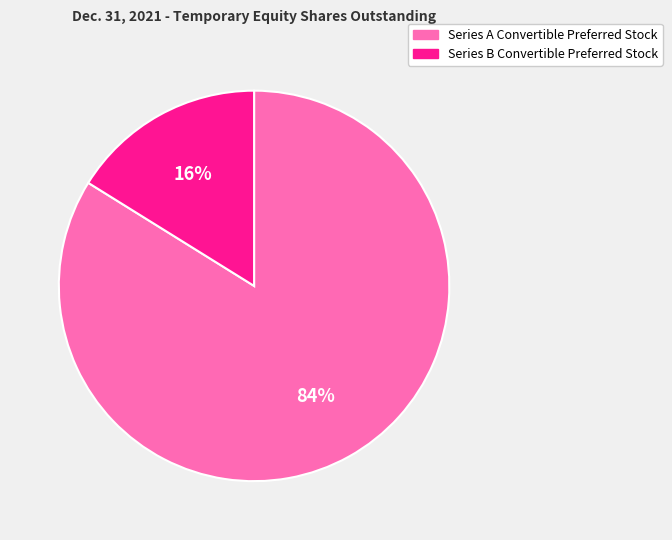

Which slice is the largest?

Series A Convertible Preferred Stock